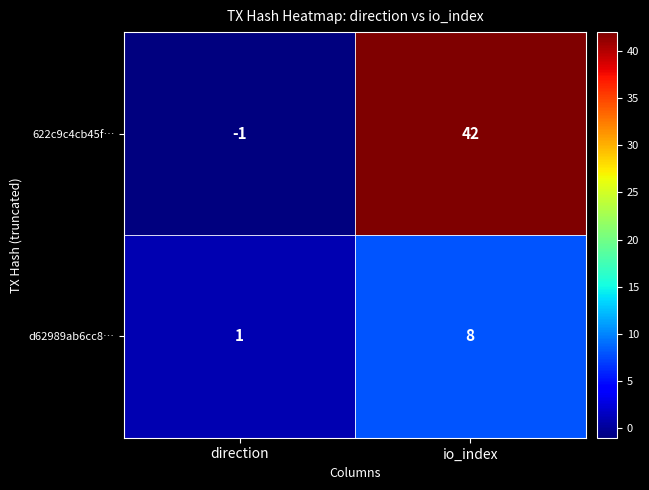

How many positive values does the 622c9c4cb45f… series have?

1